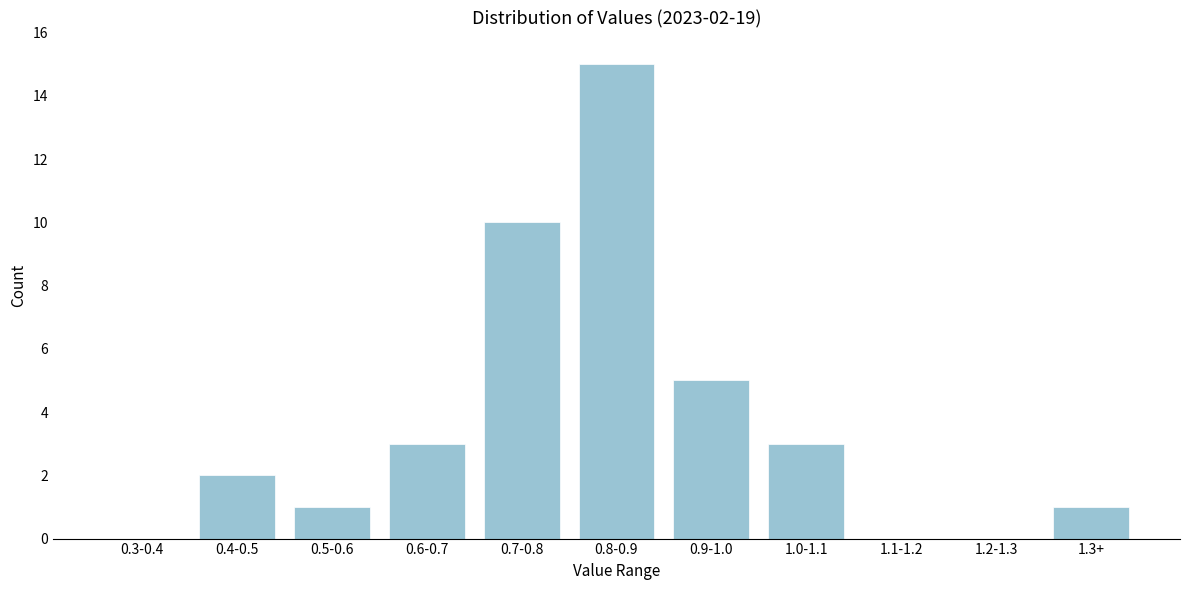

Reading right to left, what are all the values shown in this chart?

1.3+=1	1.2-1.3=0	1.1-1.2=0	1.0-1.1=3	0.9-1.0=5	0.8-0.9=15	0.7-0.8=10	0.6-0.7=3	0.5-0.6=1	0.4-0.5=2	0.3-0.4=0